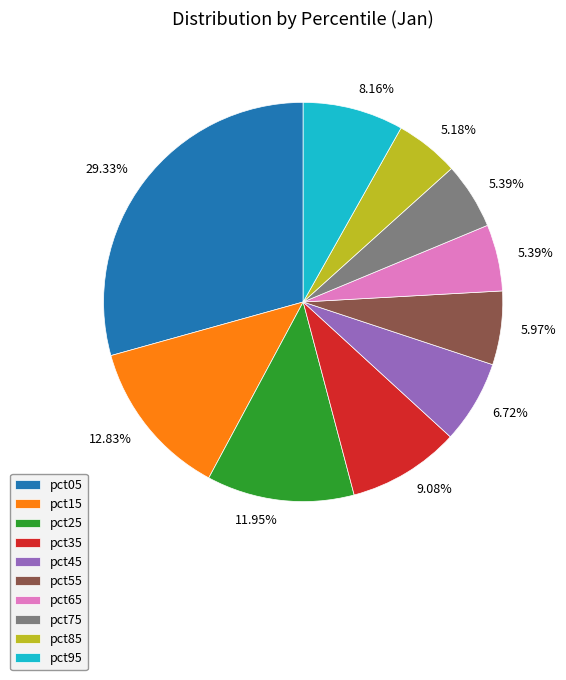

Which category has the biggest portion of the pie?

pct05